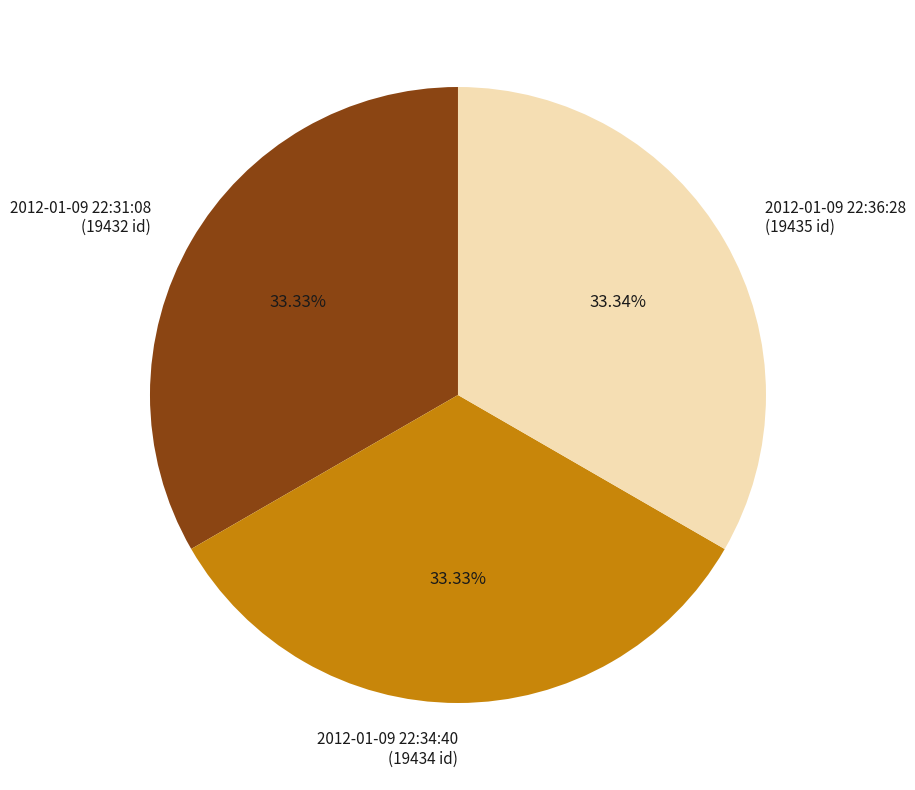

Does 2012-01-09 22:31:08 represent more than half of the total?

No